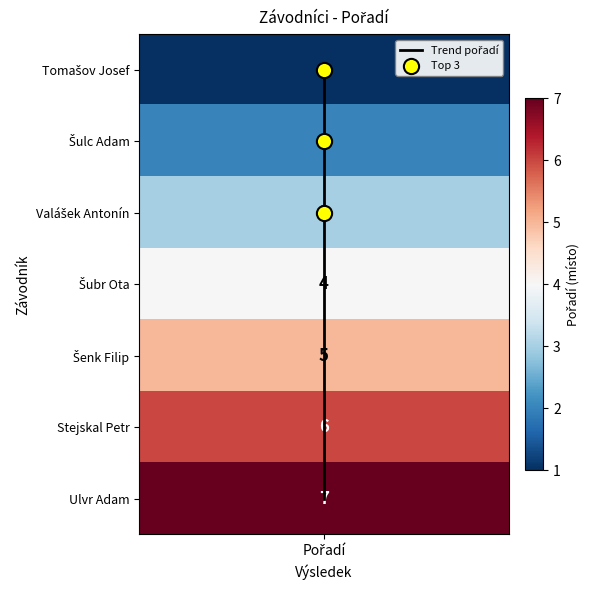

The chart shows a value of -3 at Pořadí. True or false?

False